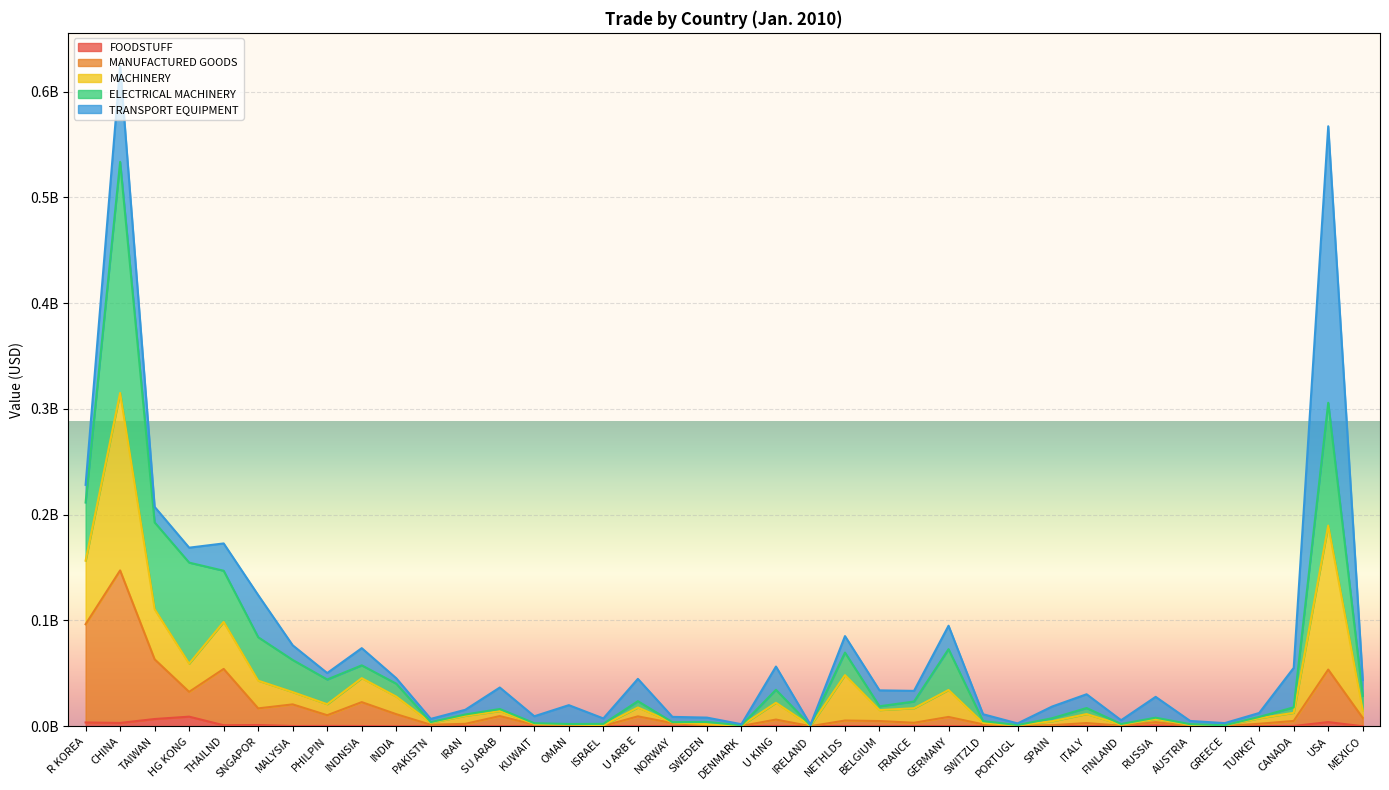

Is the value of FOODSTUFF at IRAN greater than the value of MANUFACTURED GOODS at NORWAY?

No